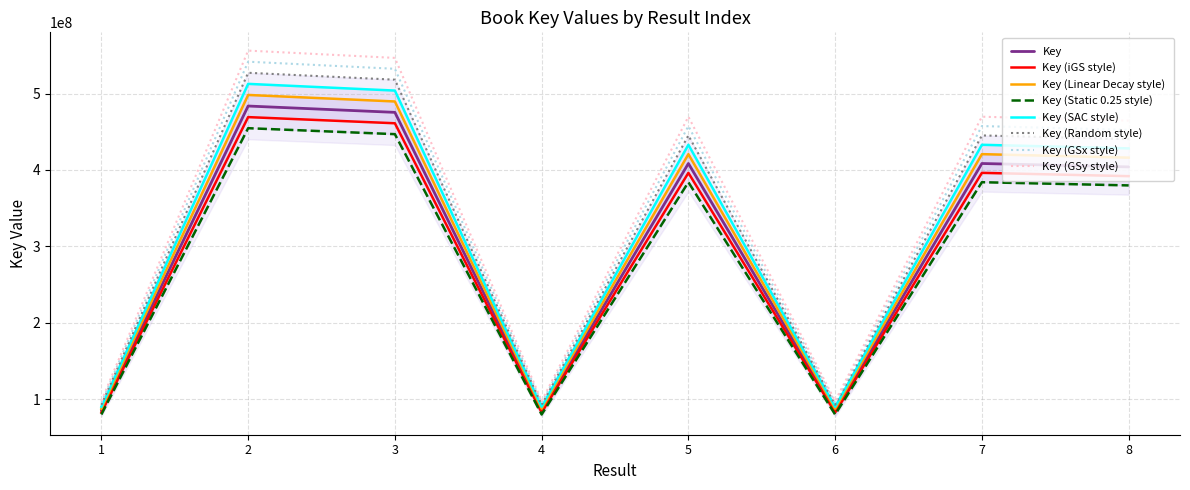

How many interior local peaks (higher than both neighbors) does the data have?

3